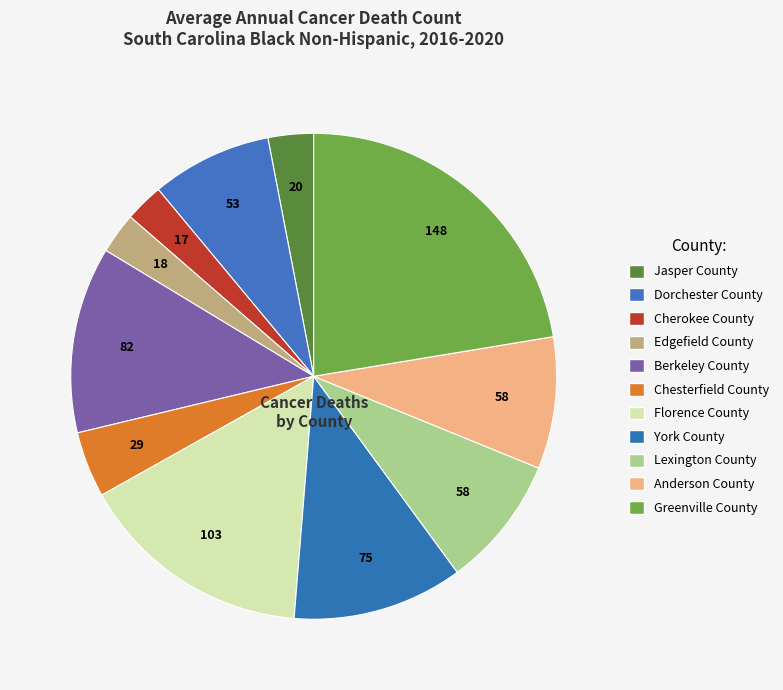

Do Lexington County and Berkeley County together represent more than half of the pie?

No